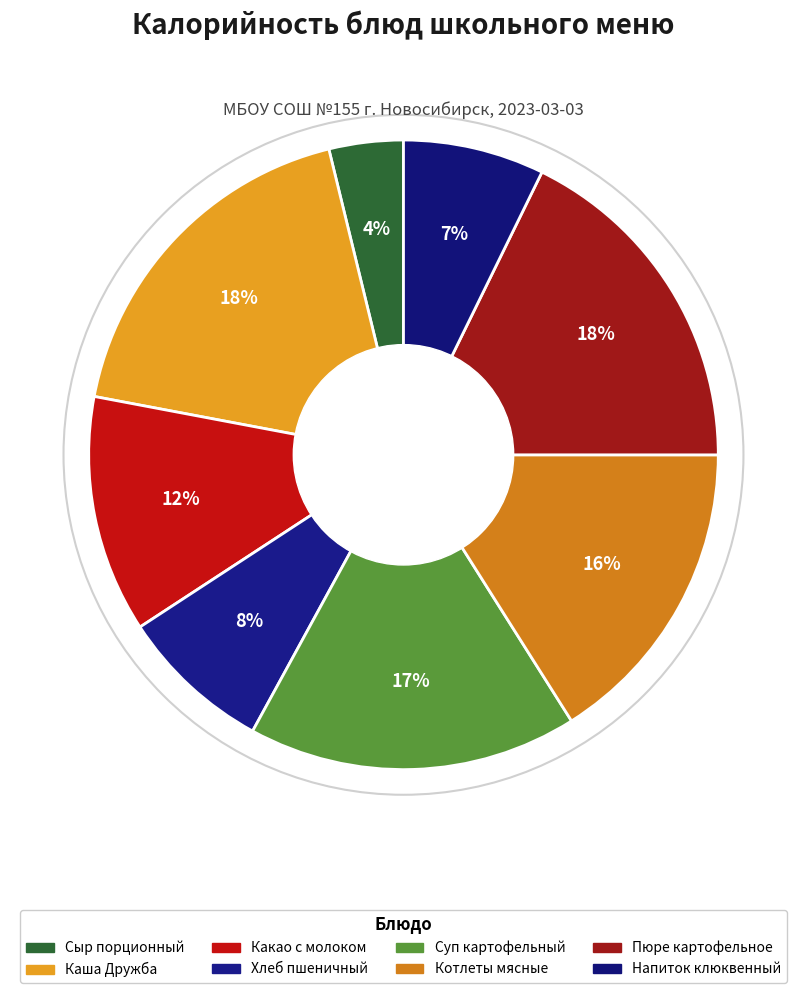

To the nearest percent, what is the combined percentage of Пюре картофельное and Котлеты мясные?

34%